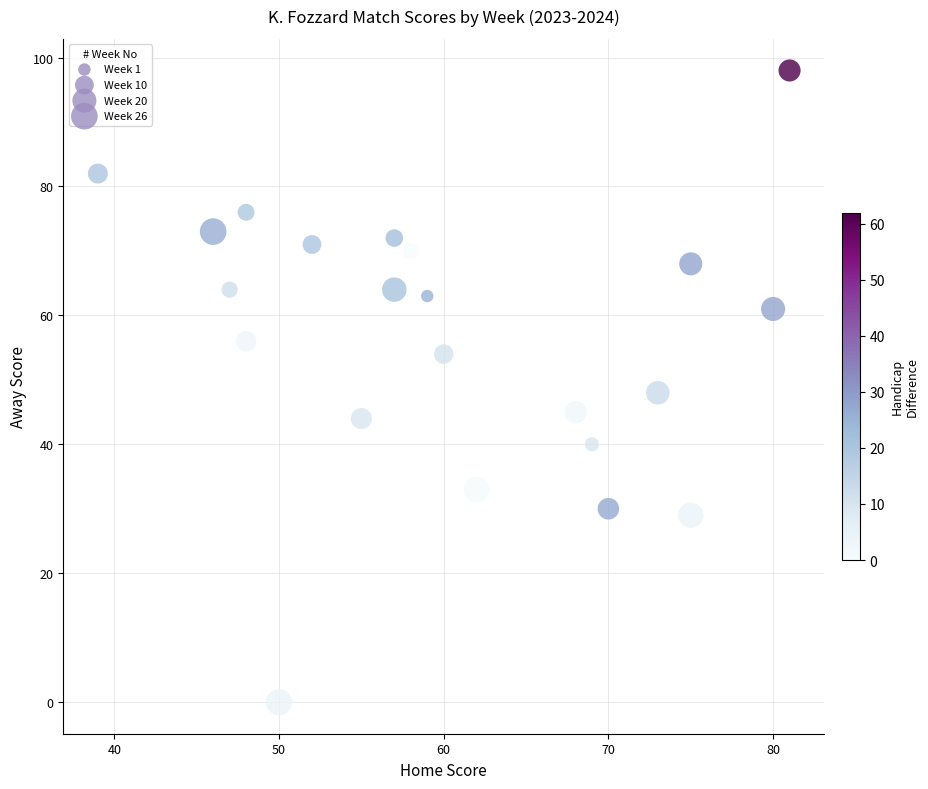

What is the range of Y values (max minus min)?

98